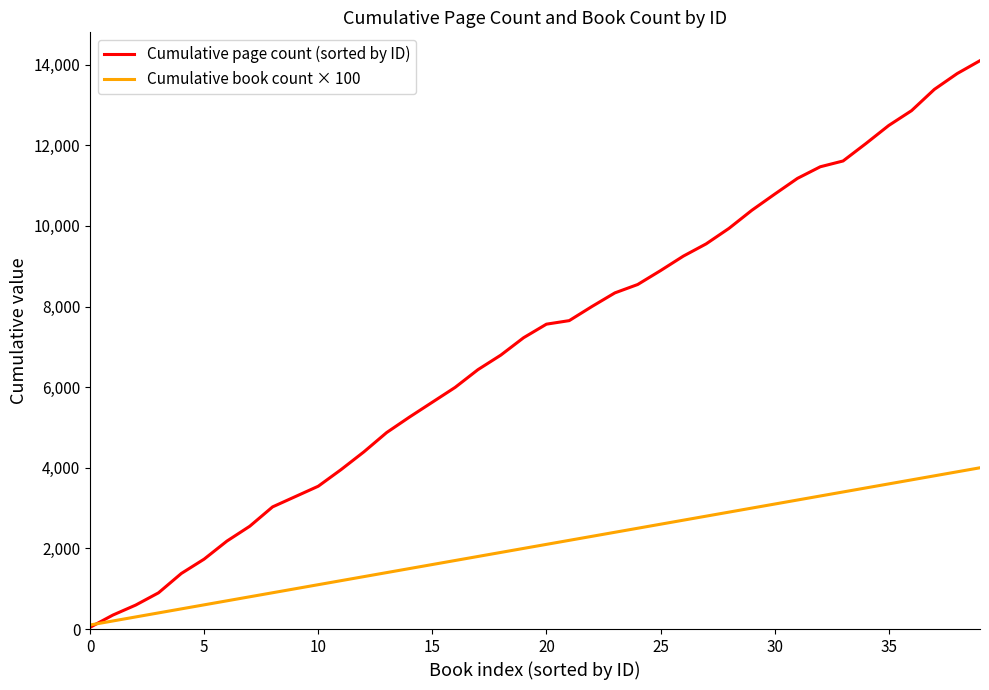

What is the highest value of the Cumulative book count × 100 series?

4000